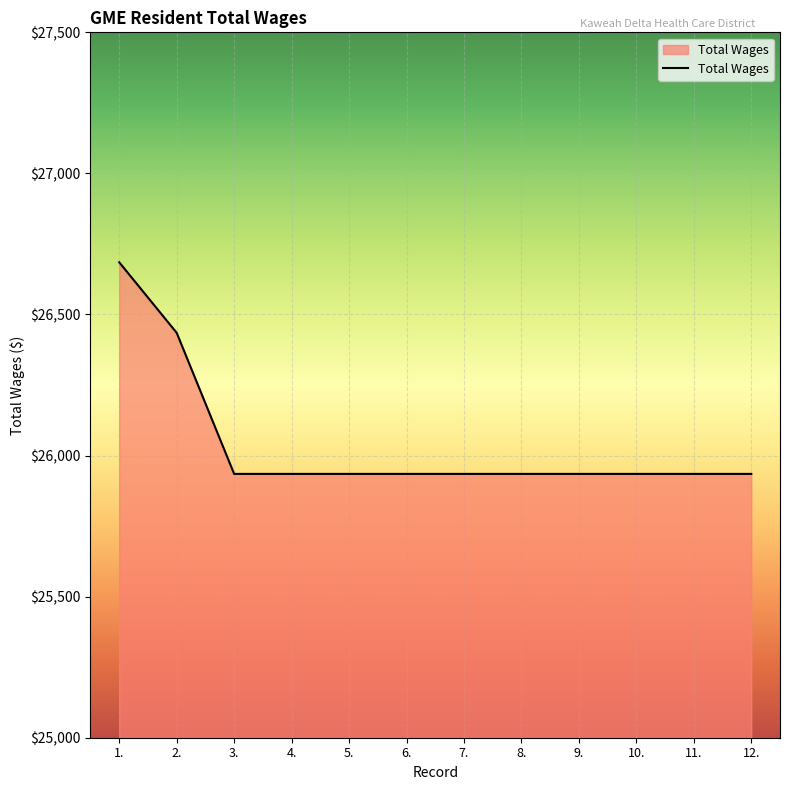

What is the difference between the second highest and minimum values?

500